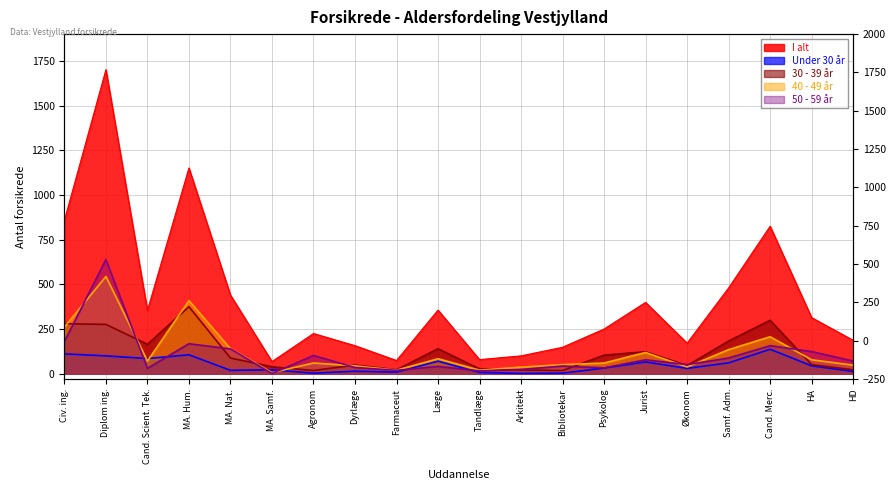

What is the value of the 50 - 59 år point at the 2nd from the left?

639